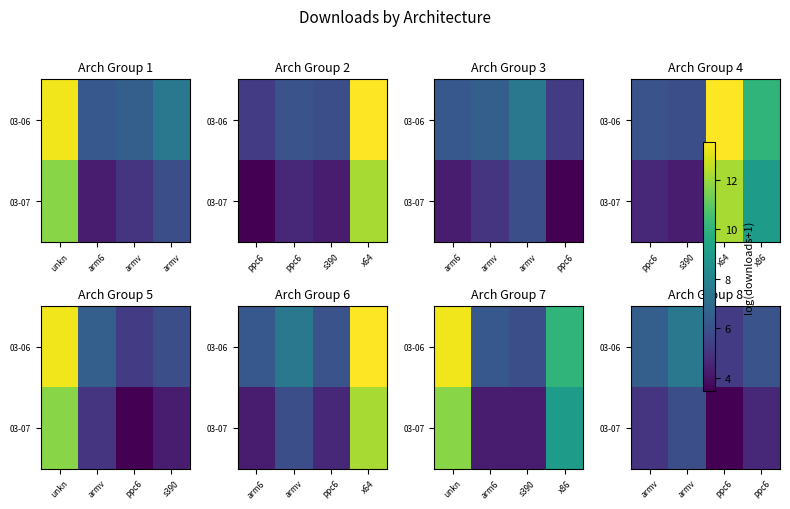

List the series in order of their peak value, highest first.

03-06, 03-07